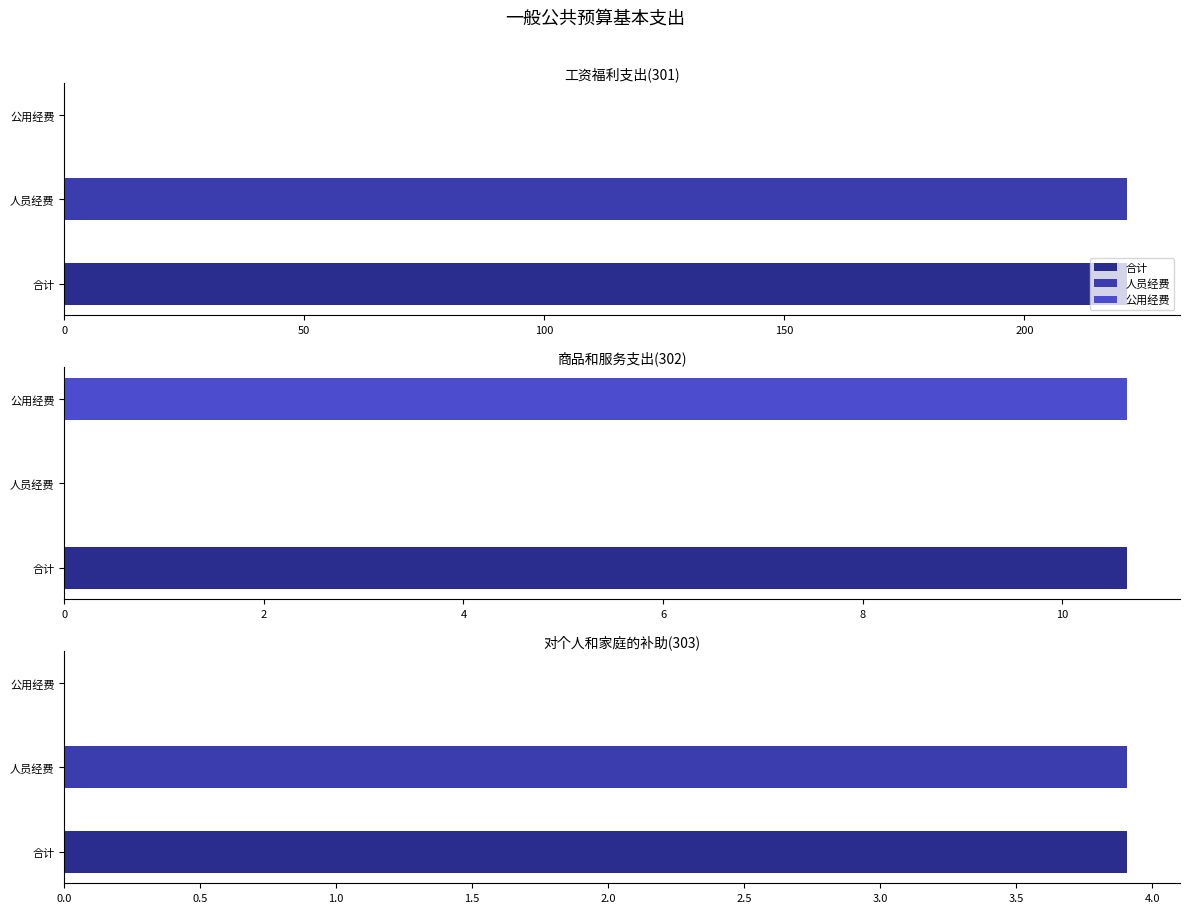

Between 工资福利支出(301) and 对个人和家庭的补助(303), which series saw the biggest shift?

合计